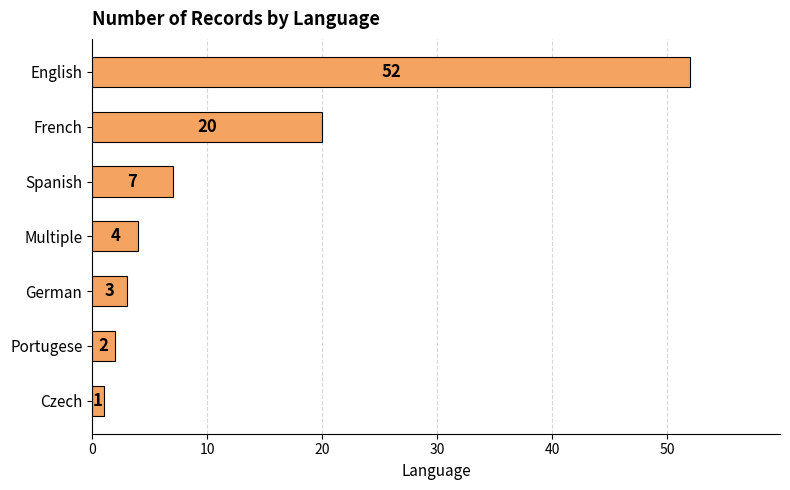

What is the maximum value shown in the chart?

52